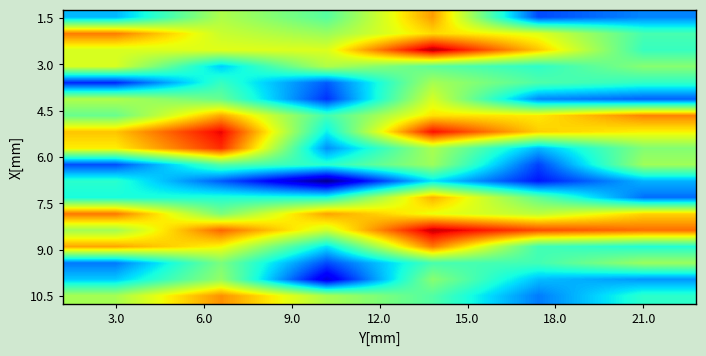

What is the minimum value shown in the chart?

-1.5